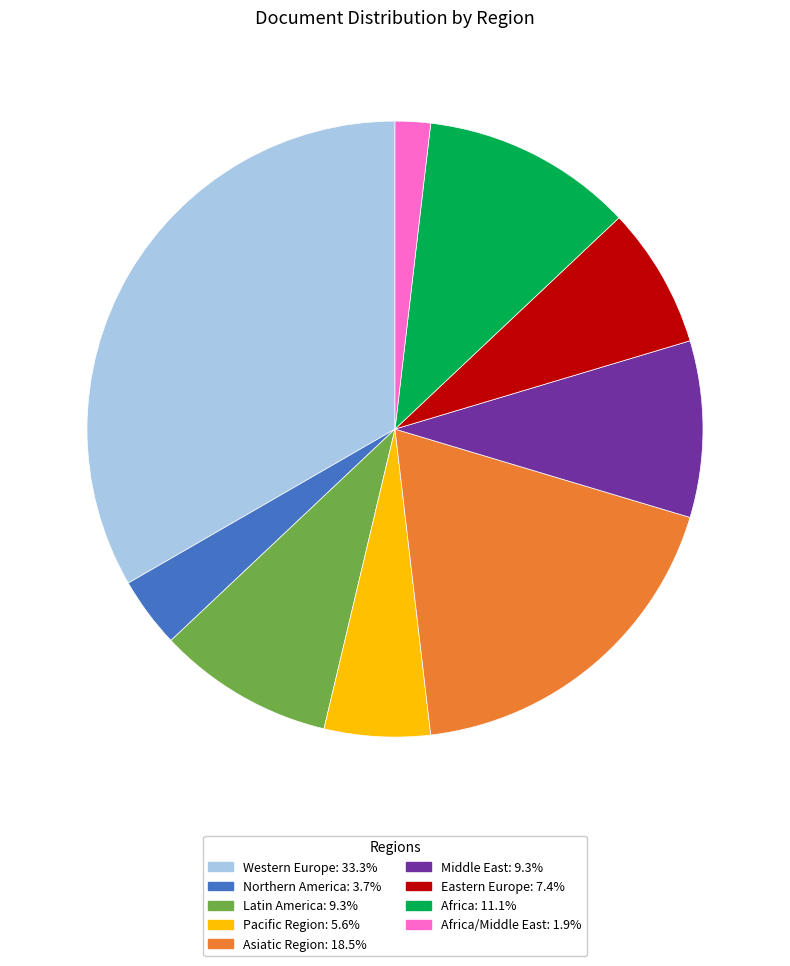

Does any single category account for the majority?

No